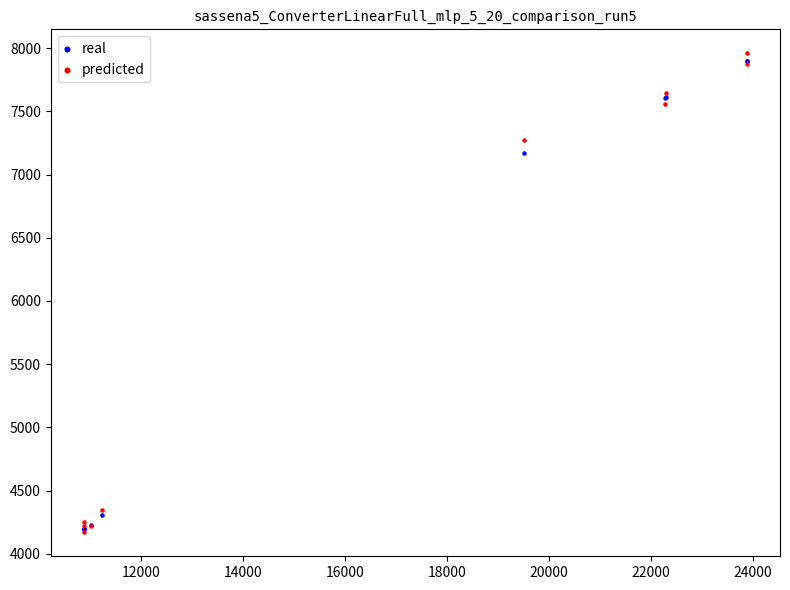

Across all series, what Y value is closest to 6064?

7174